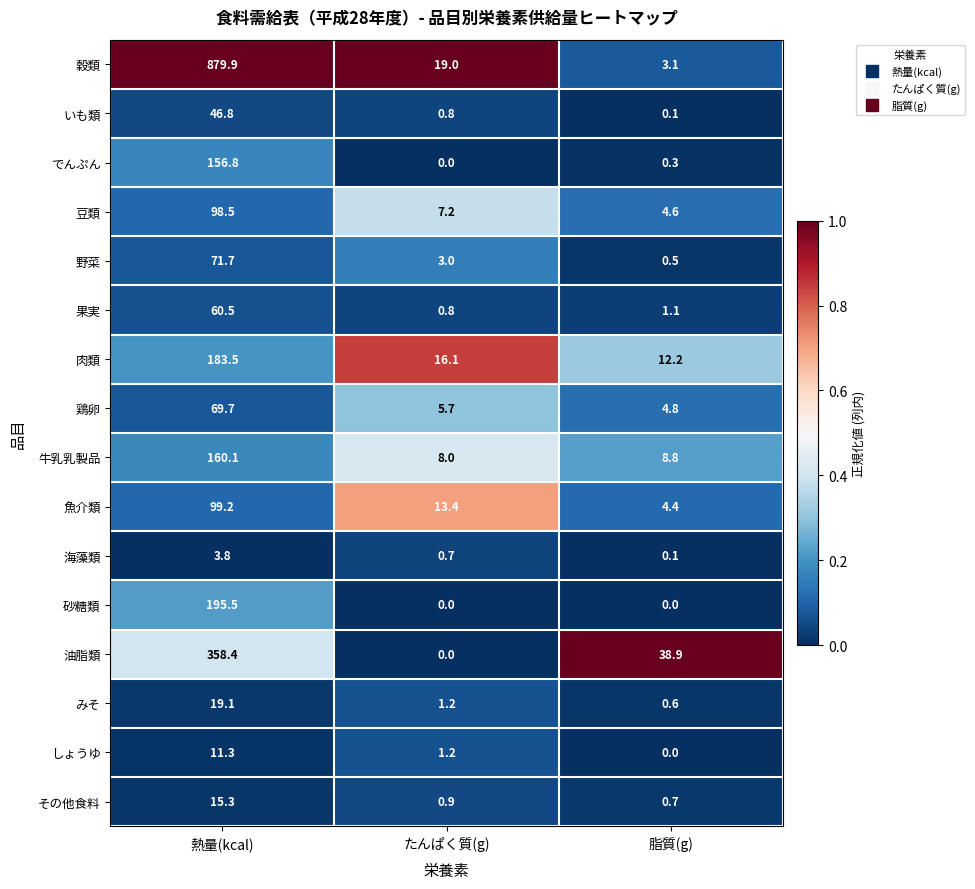

What is the maximum value shown in the chart?

879.9